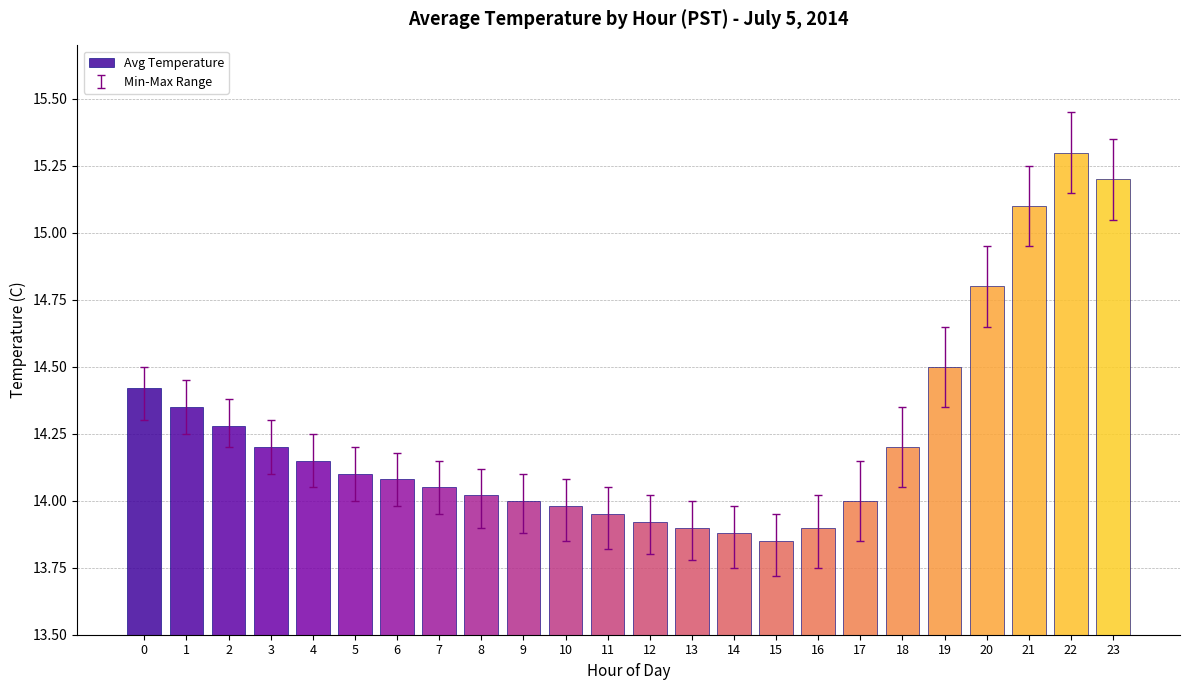

Which has a higher value, 8 or 11?

8